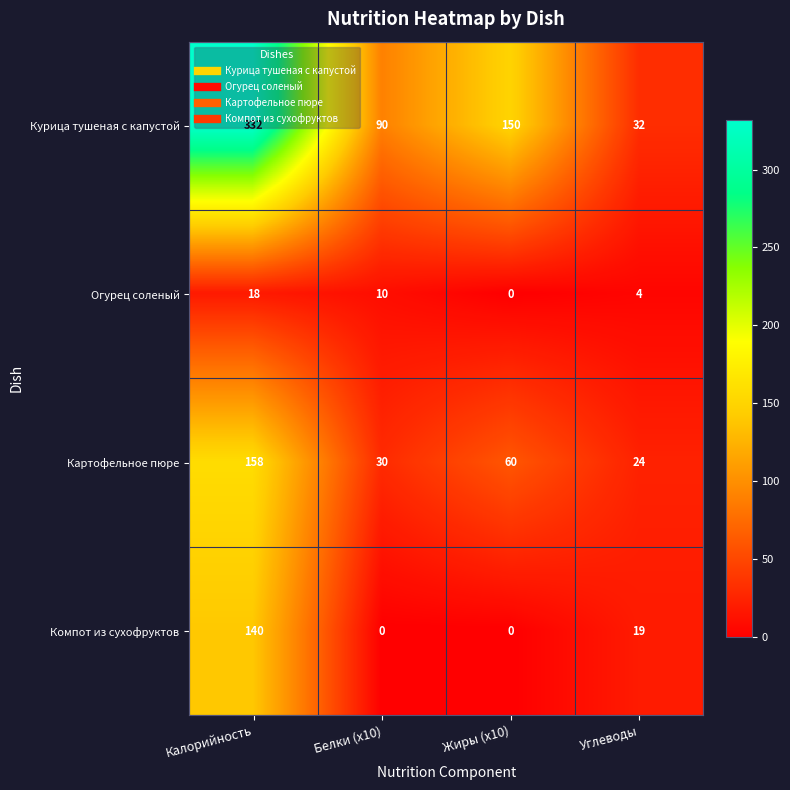

What is the total value across all series at Калорийность?

648